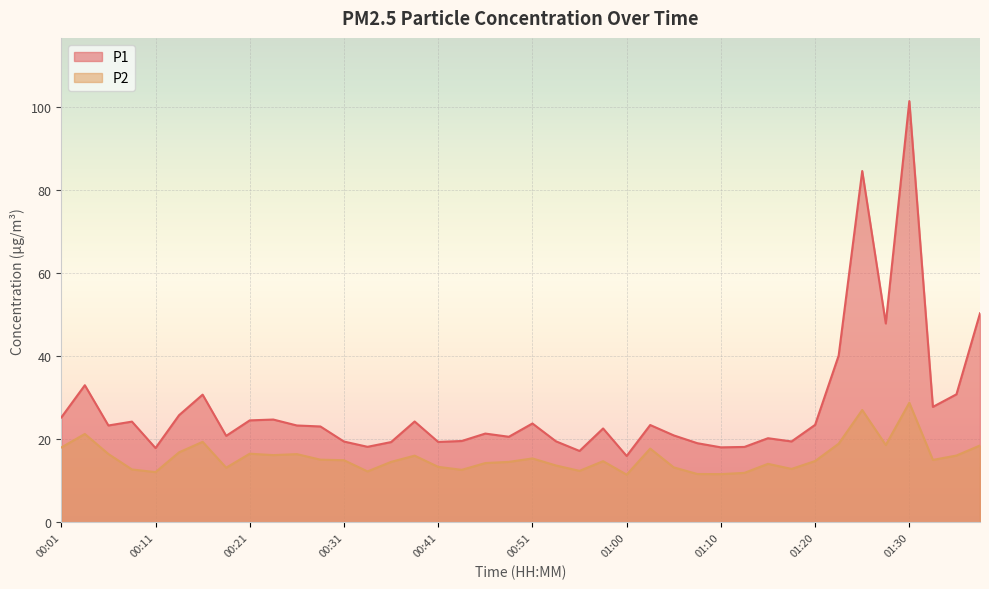

At which category does P2 reach its first local valley?

00:11